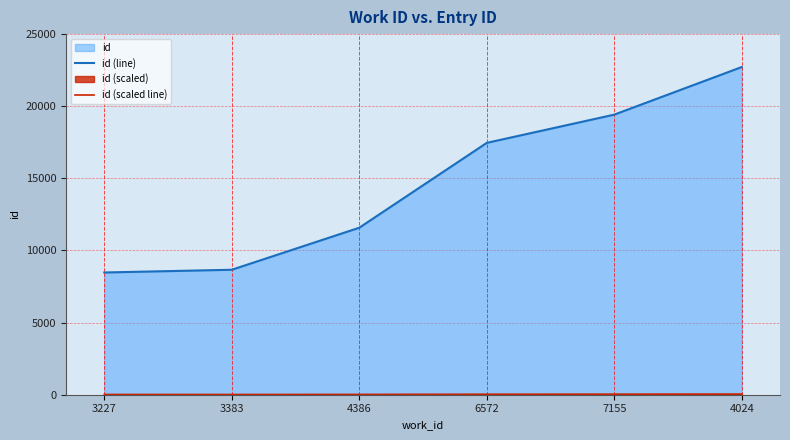

What is the spread (max minus min) of values at 4024?

22672.6